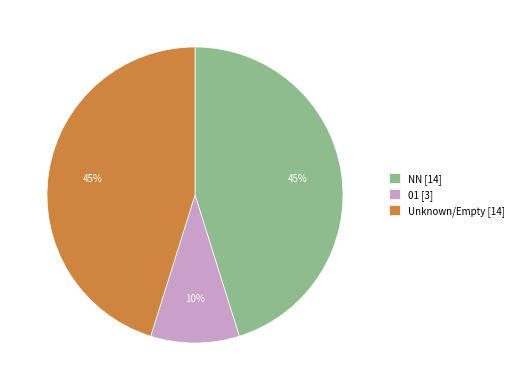

To the nearest percent, what portion does Unknown/Empty [14] represent?

45%